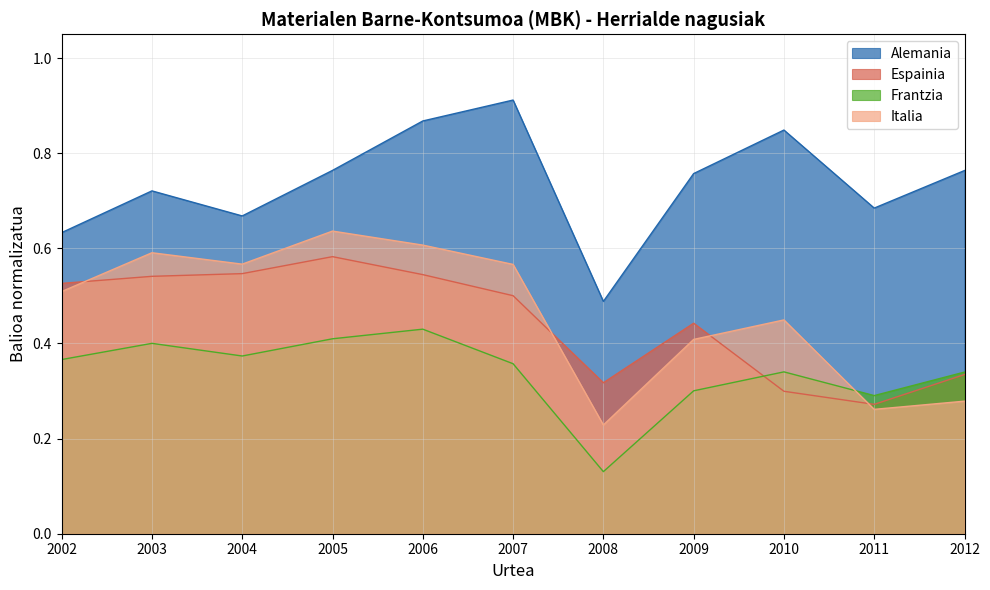

Reading left to right, list all the values displayed in this chart.

Alemania: 2002=0.6	2003=0.7	2004=0.7	2005=0.8	2006=0.9	2007=0.9	2008=0.5	2009=0.8	2010=0.8	2011=0.7	2012=0.8
Espainia: 2002=0.5	2003=0.5	2004=0.5	2005=0.6	2006=0.5	2007=0.5	2008=0.3	2009=0.4	2010=0.3	2011=0.3	2012=0.3
Frantzia: 2002=0.4	2003=0.4	2004=0.4	2005=0.4	2006=0.4	2007=0.4	2008=0.1	2009=0.3	2010=0.3	2011=0.3	2012=0.3
Italia: 2002=0.5	2003=0.6	2004=0.6	2005=0.6	2006=0.6	2007=0.6	2008=0.2	2009=0.4	2010=0.4	2011=0.3	2012=0.3